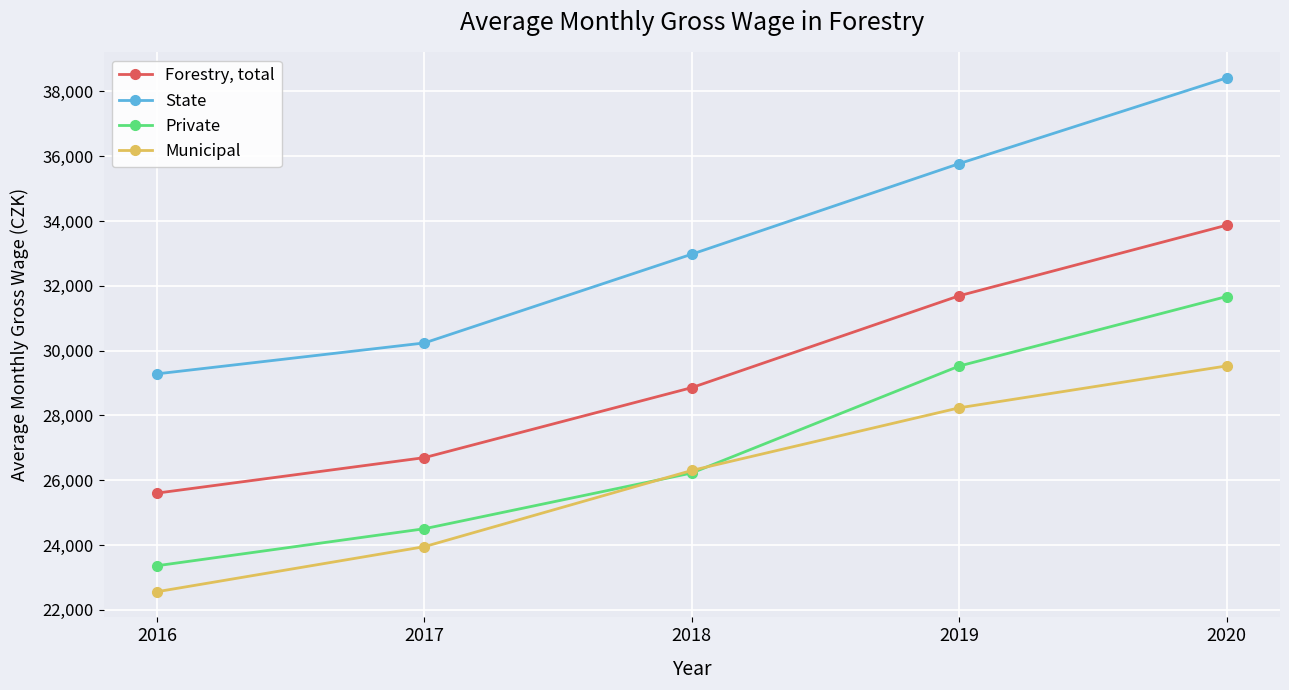

True or false: Municipal has more than 1 interior local peaks.

False